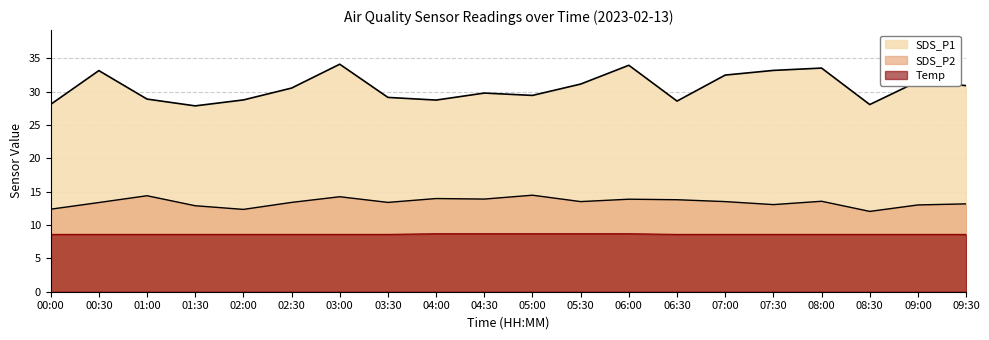

List the series in order of their peak value, highest first.

SDS_P1, SDS_P2, Temp